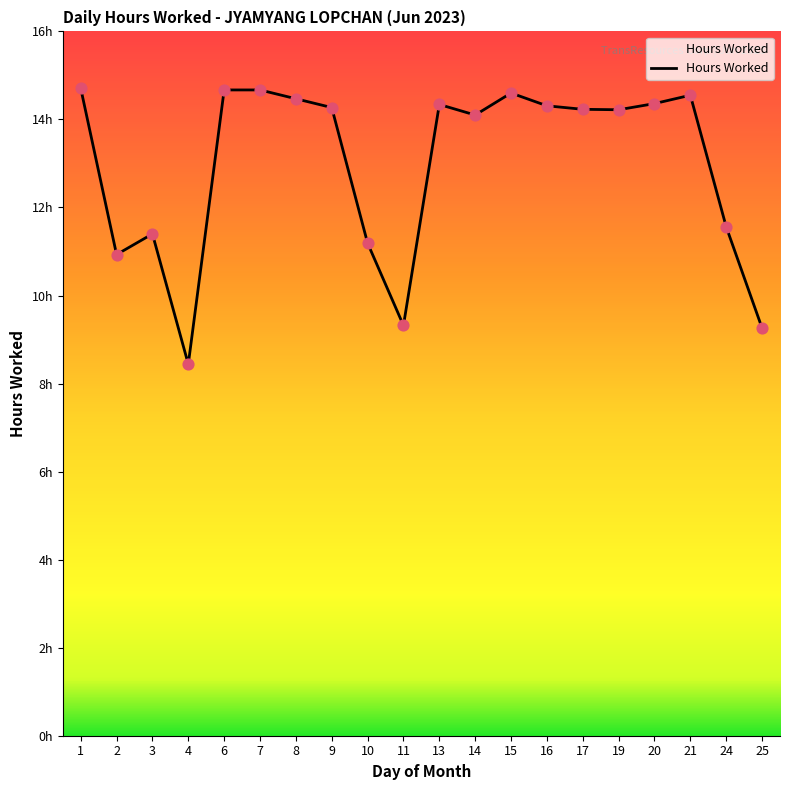

Between 4 and 25, which is larger?

25